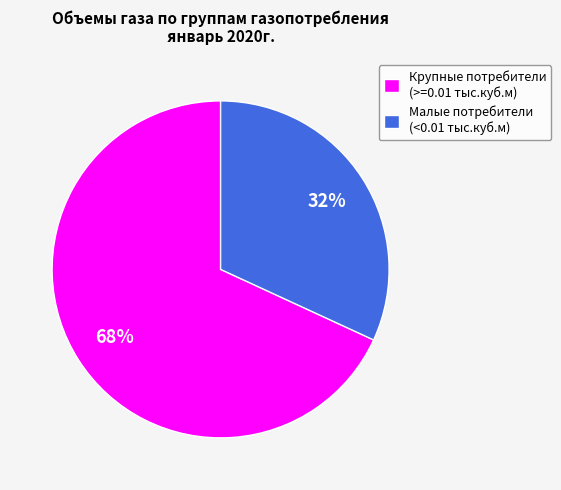

Which category has the smallest portion of the pie?

Малые потребители (<0.01 тыс.куб.м)